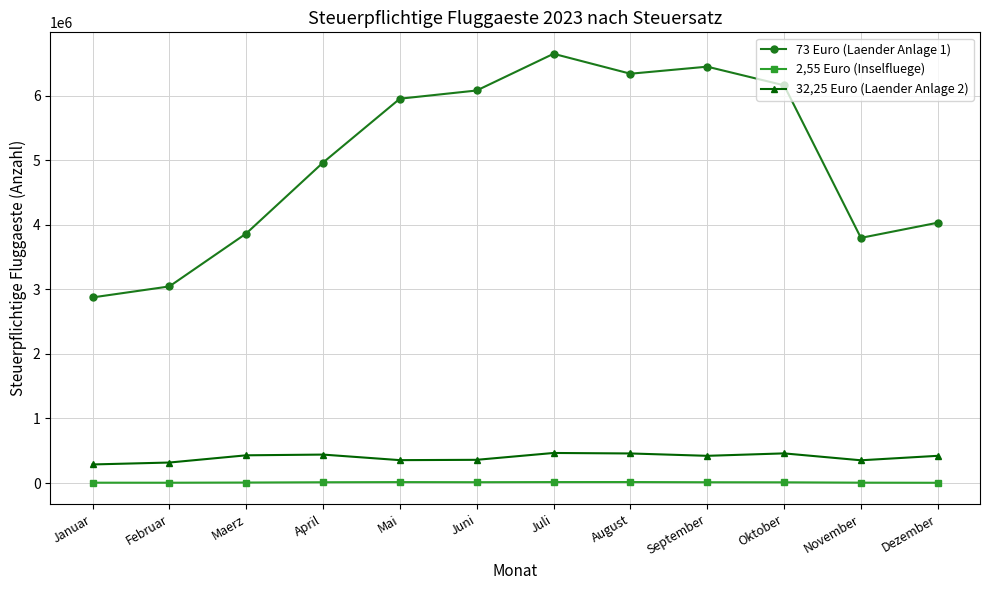

The value of 73 Euro (Laender Anlage 1) at Januar is 796447. True or false?

False